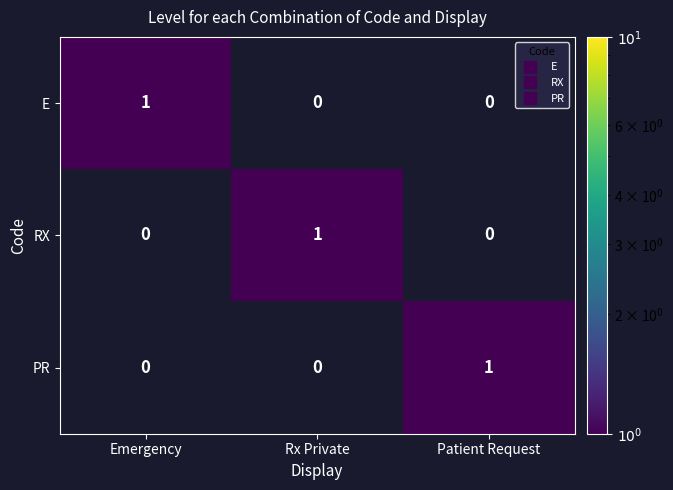

At which label does PR reach its peak?

Patient Request